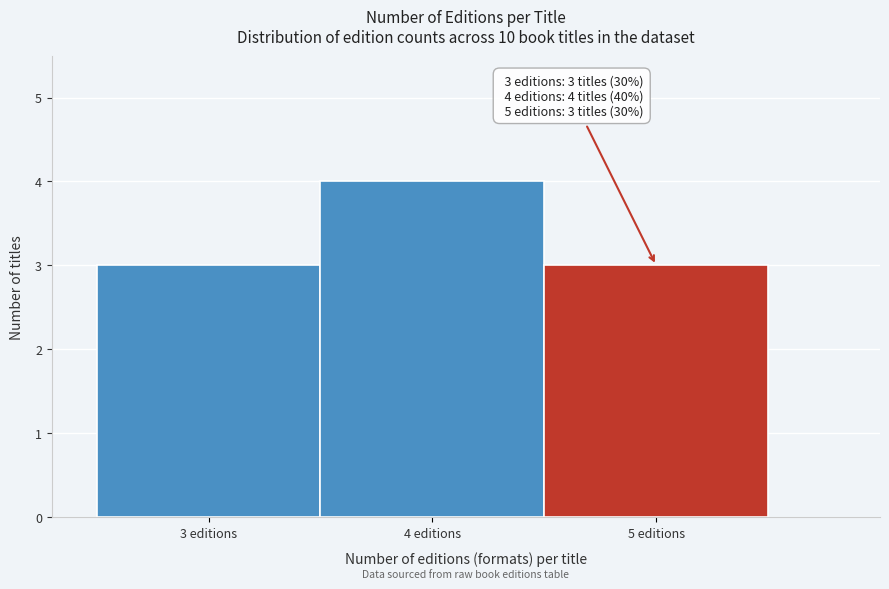

Which range on the x-axis has the tallest bar?

3.5 to 4.5